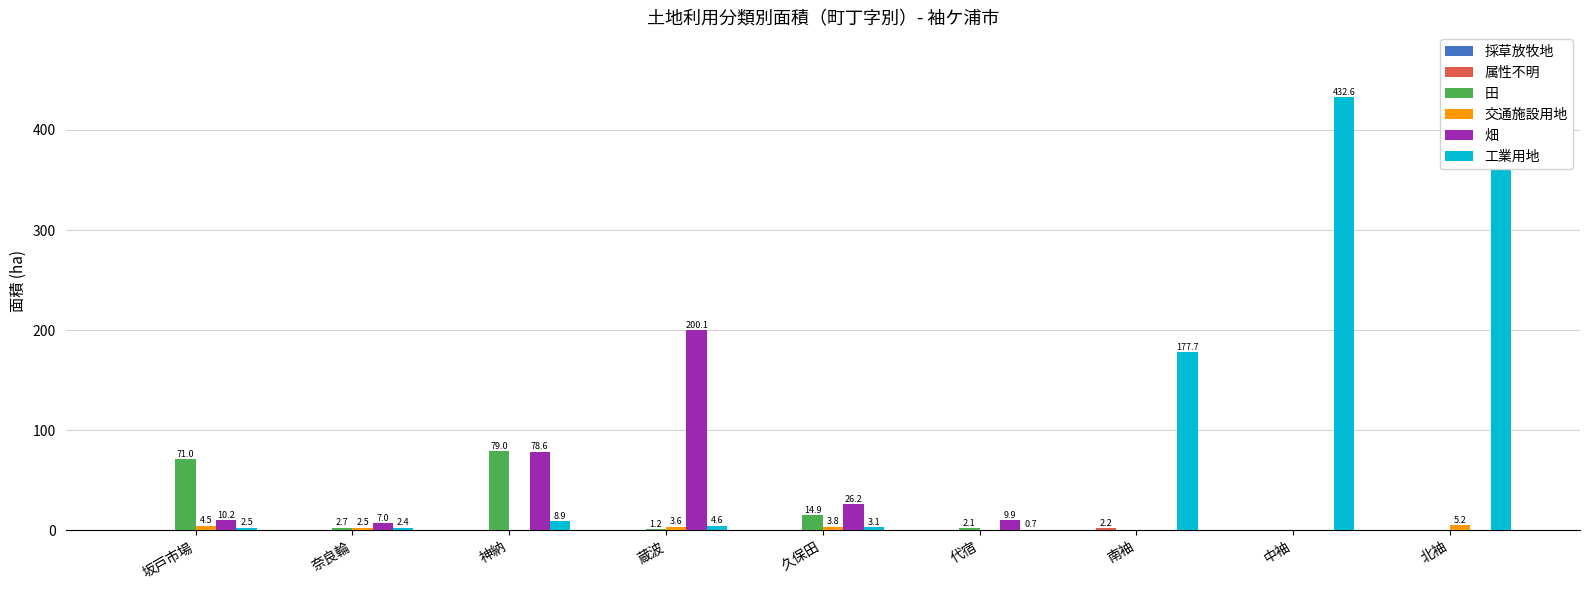

How many groups of bars are there?

9